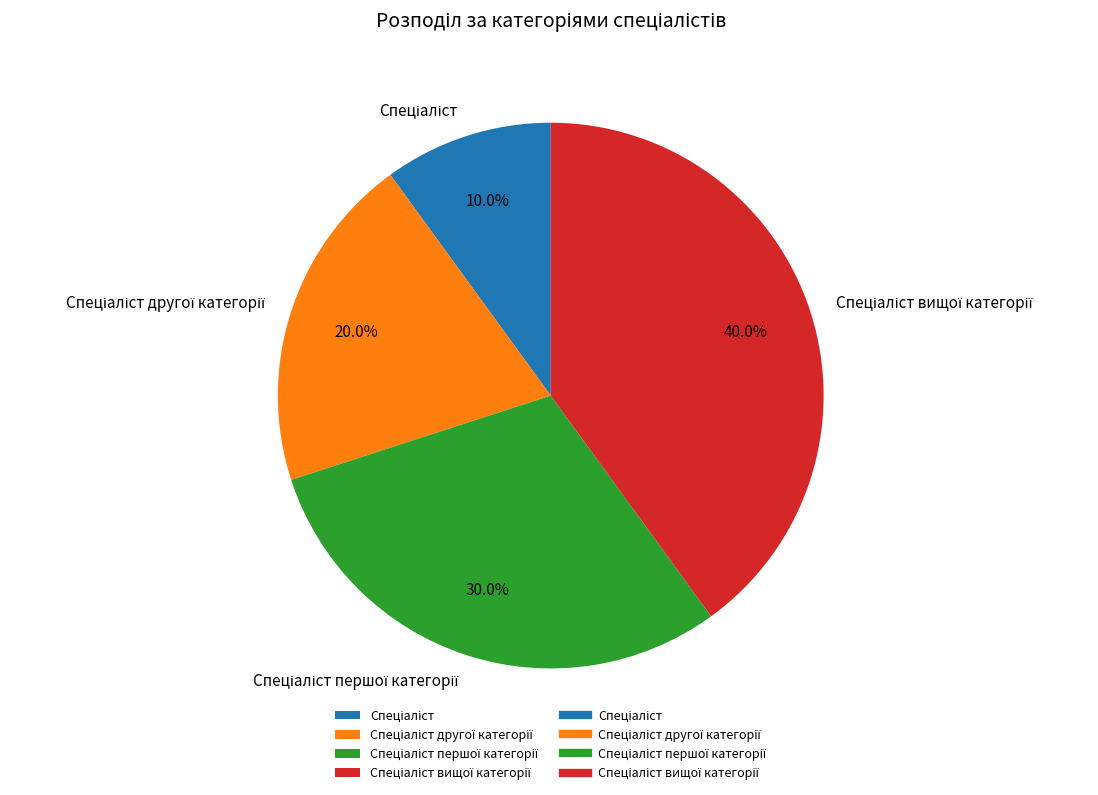

Does any single category account for the majority?

No